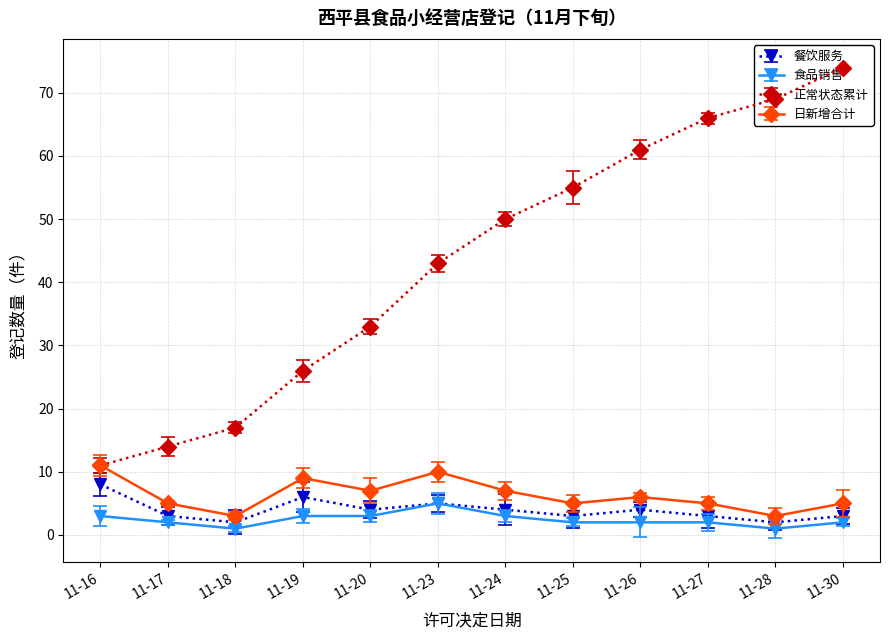

How many data points does each series have?

12